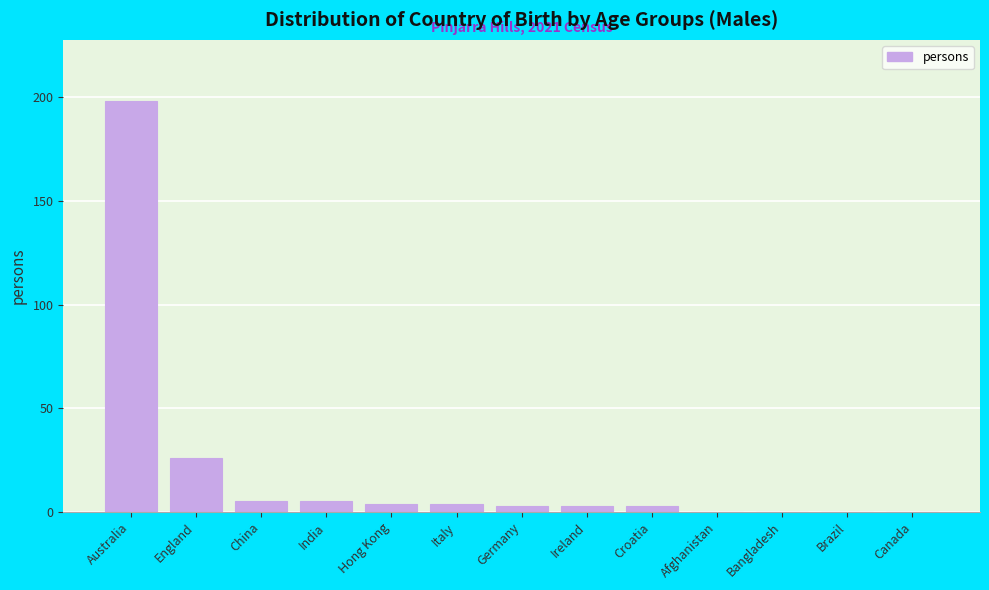

Reading left to right, list all the values displayed in this chart.

Australia=198	England=26	China=5	India=5	Hong Kong=4	Italy=4	Germany=3	Ireland=3	Croatia=3	Afghanistan=0	Bangladesh=0	Brazil=0	Canada=0